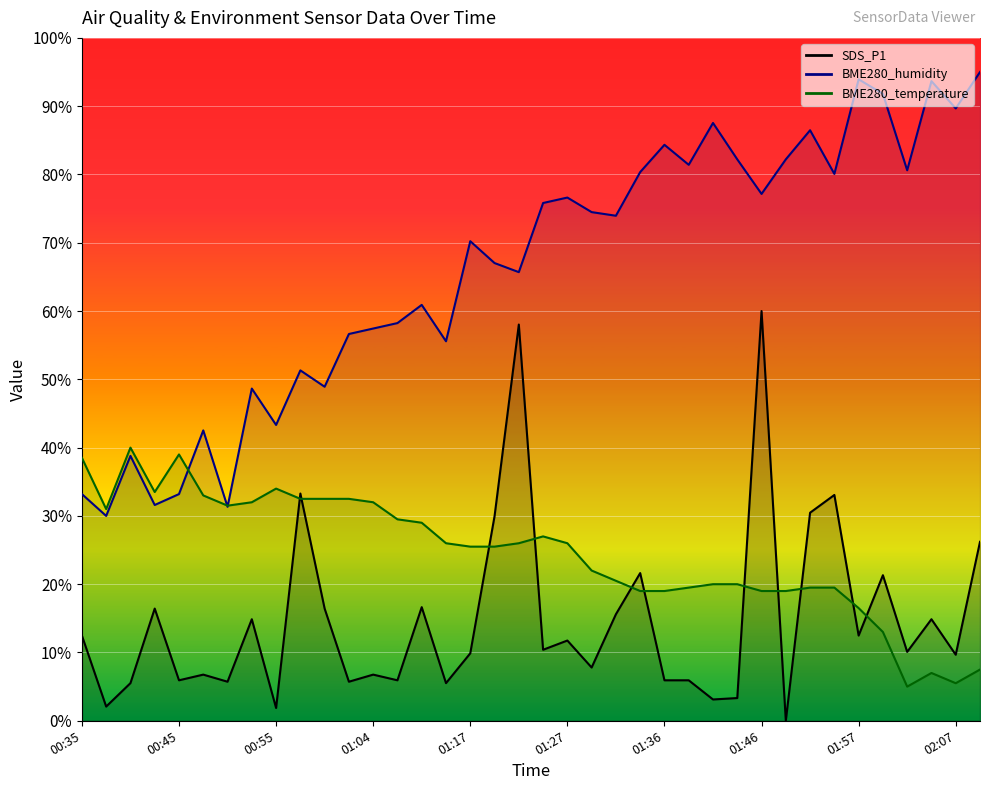

What are all the series names shown in the legend?

SDS_P1, BME280_humidity, BME280_temperature